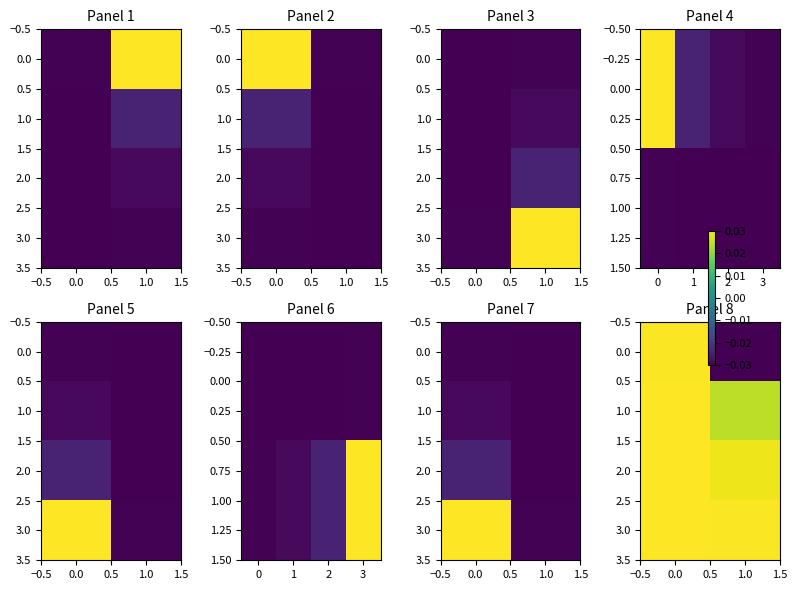

How many categories are shown in the chart?

2